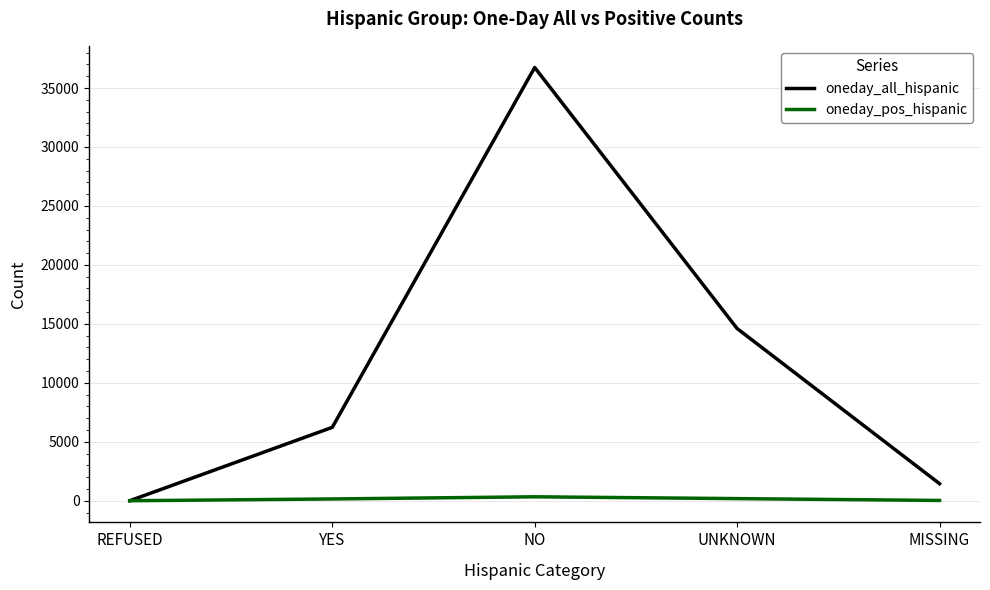

What is the greatest value displayed?

36739